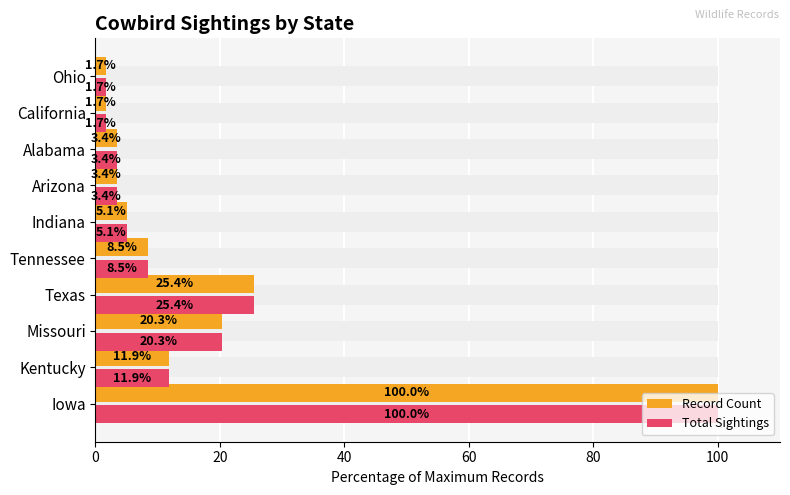

How many categories are shown in the chart?

10